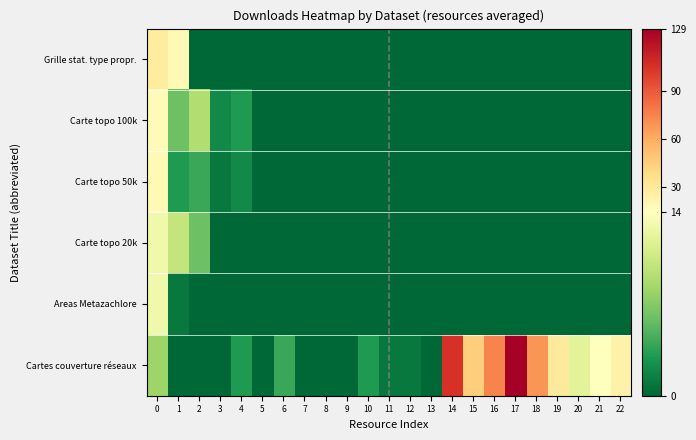

Rank the series at 22 from highest to lowest value.

Cartes couverture réseaux, Grille stat. type propr., Carte topo 100k, Carte topo 50k, Carte topo 20k, Areas Metazachlore